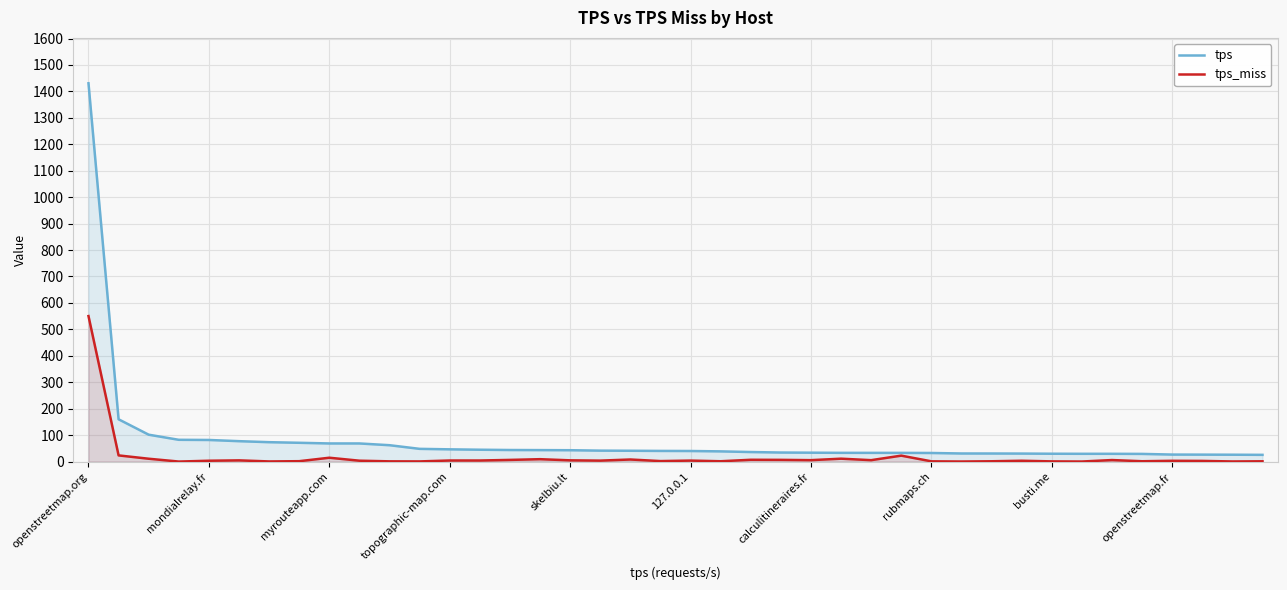

What is the label of the 23rd point from the right?

17